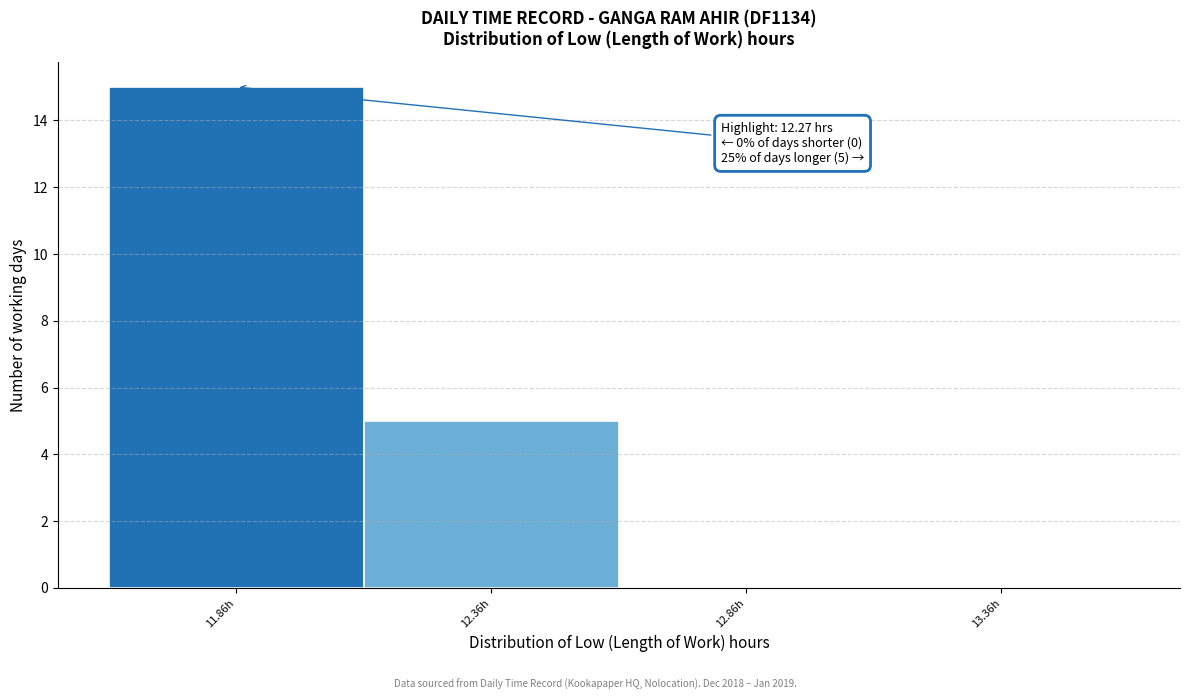

Reading left to right, extract all data points from this chart.

11.86h=15	12.36h=5	12.86h=0	13.36h=0